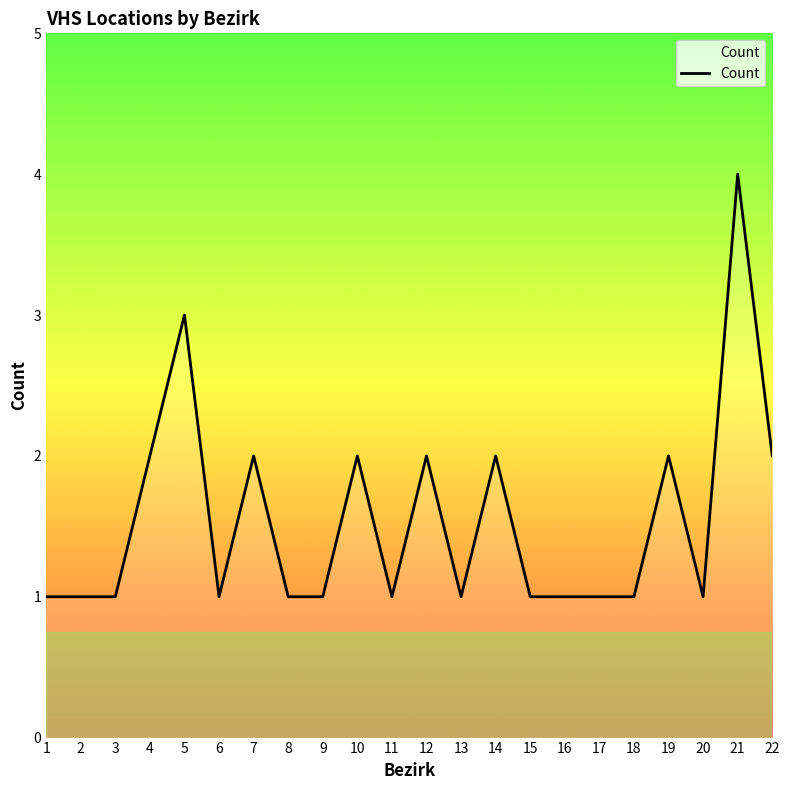

Reading left to right, transcribe all the data shown in this chart.

1	1	1	2	3	1	2	1	1	2	1	2	1	2	1	1	1	1	2	1	4	2